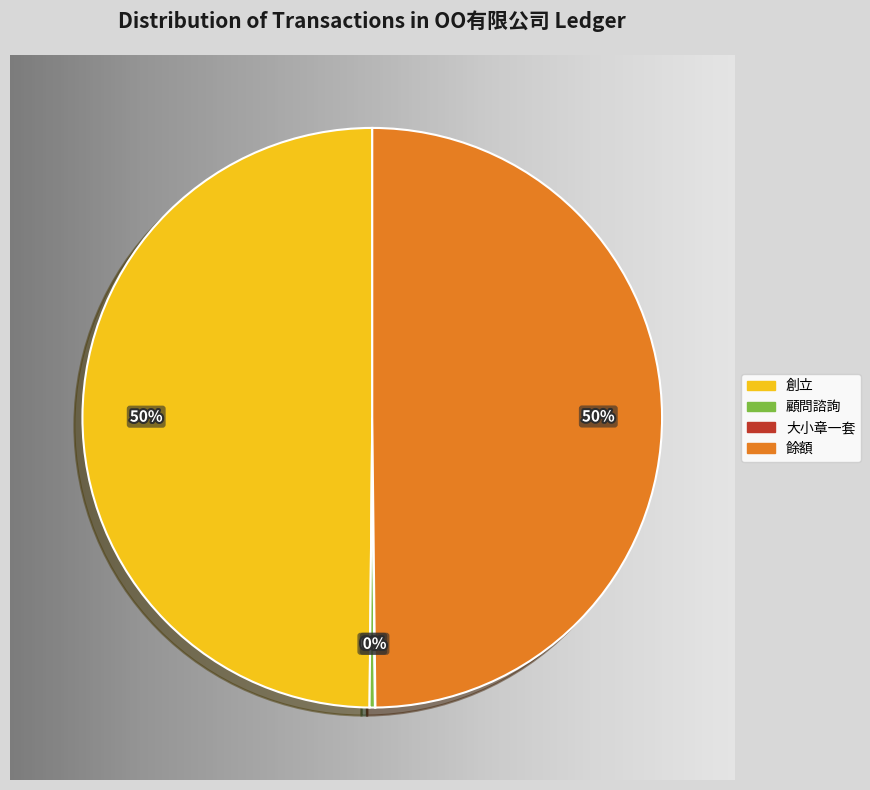

Is 大小章一套 the majority of the pie?

No